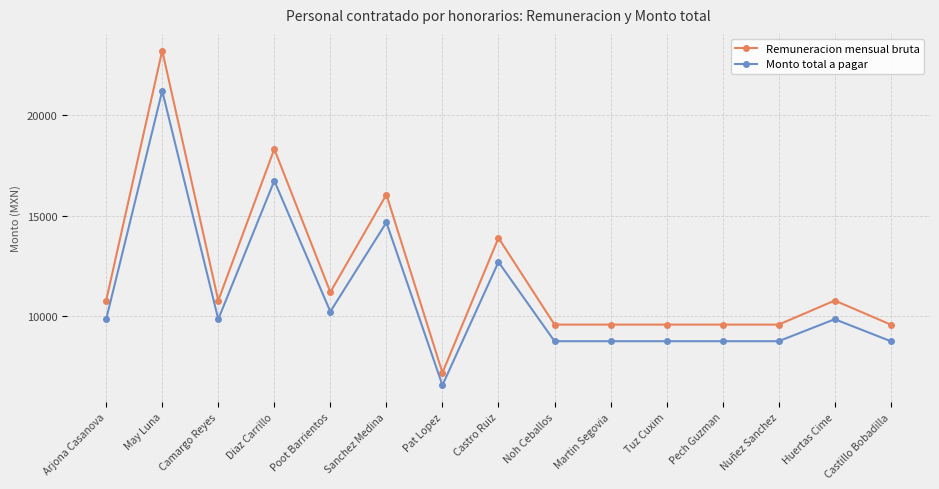

How many lines are shown in the chart?

2